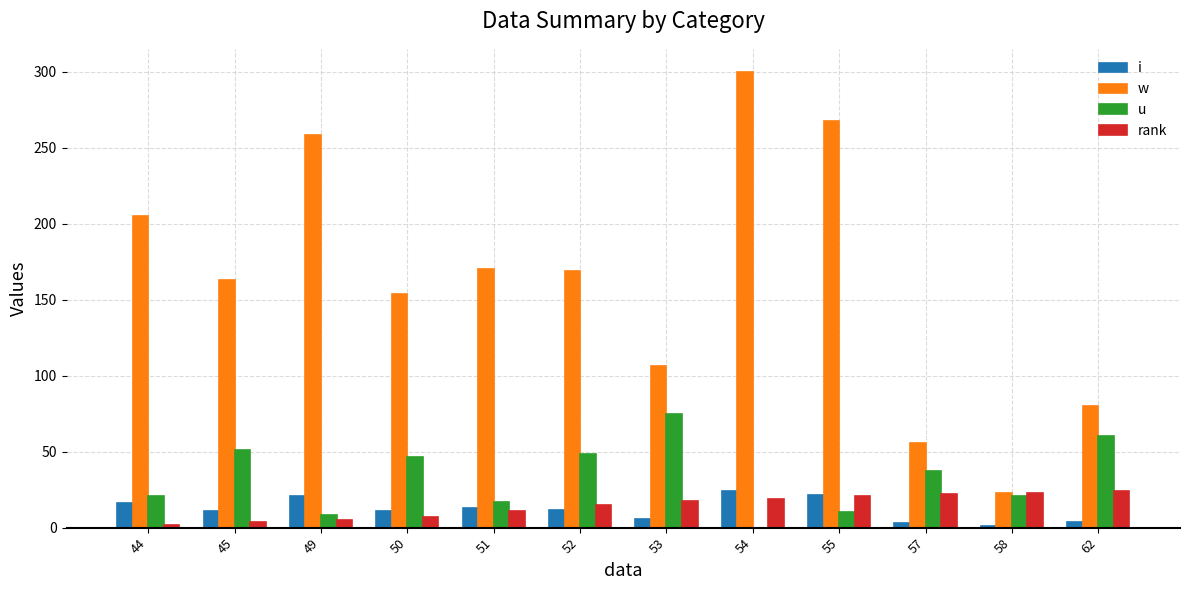

What value does the rank series have at 52?

15.0